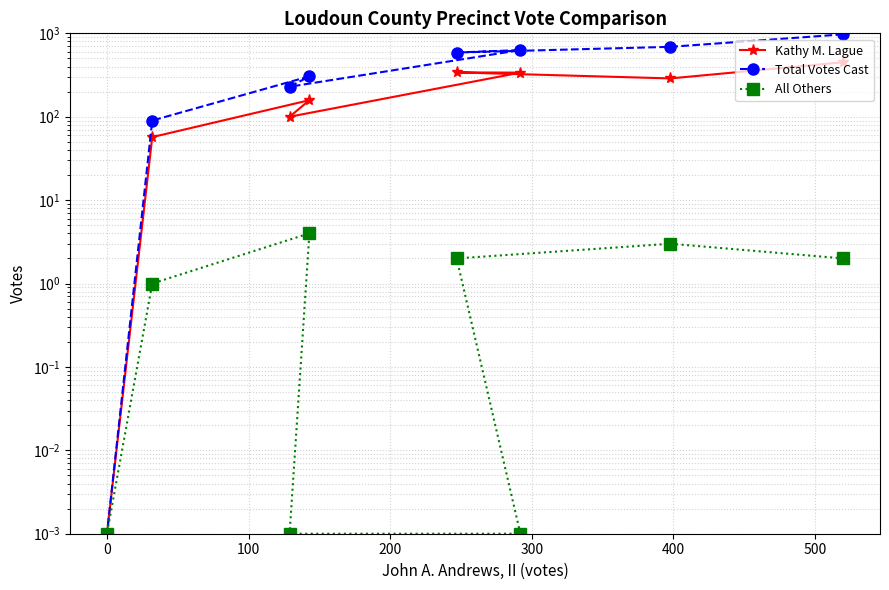

Count the number of data series in this chart.

3